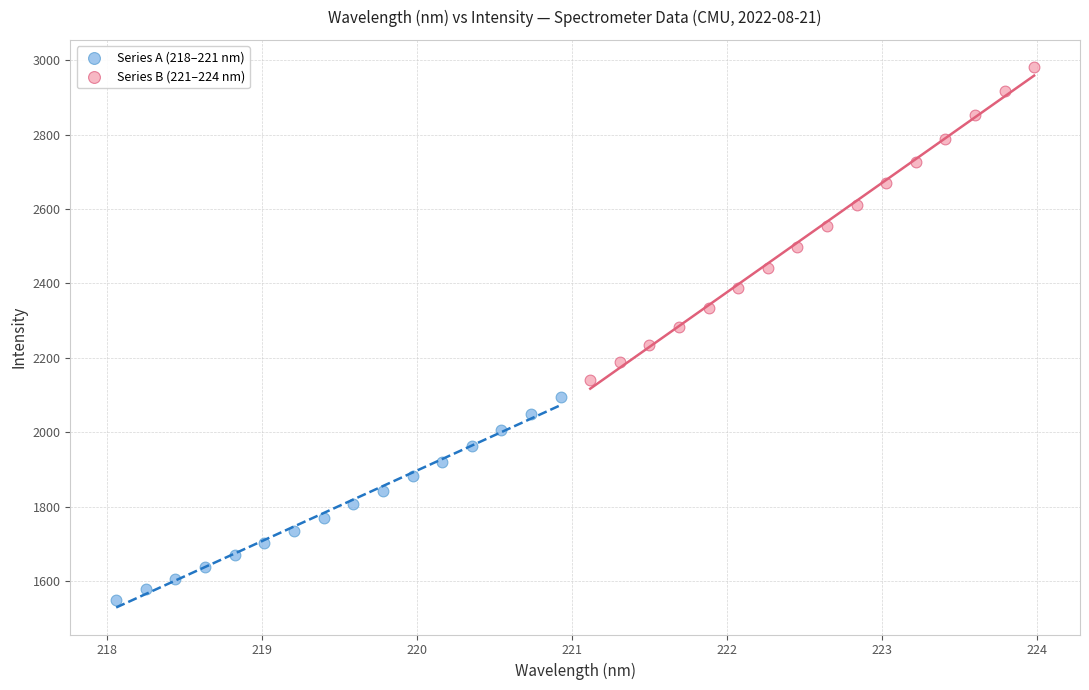

Which series contains the highest Y value?

Series B (221–224 nm)